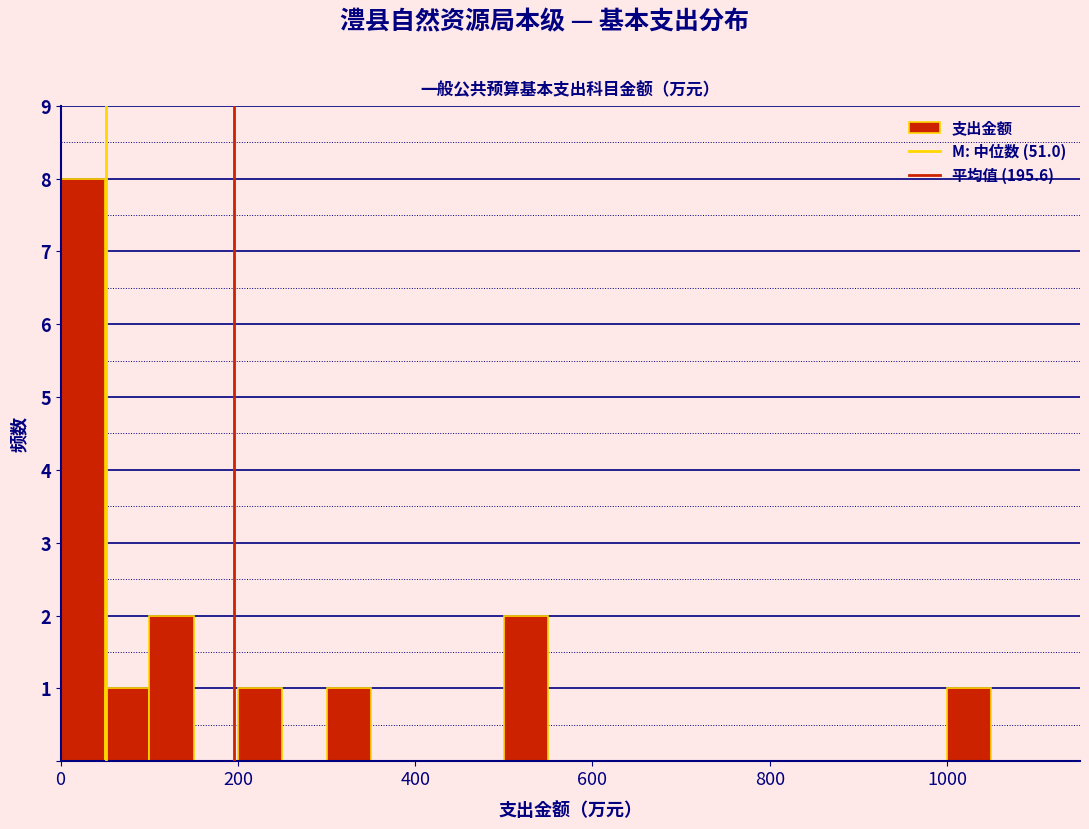

Read against the x-axis, roughly where is the centre of the tallest bar?

20